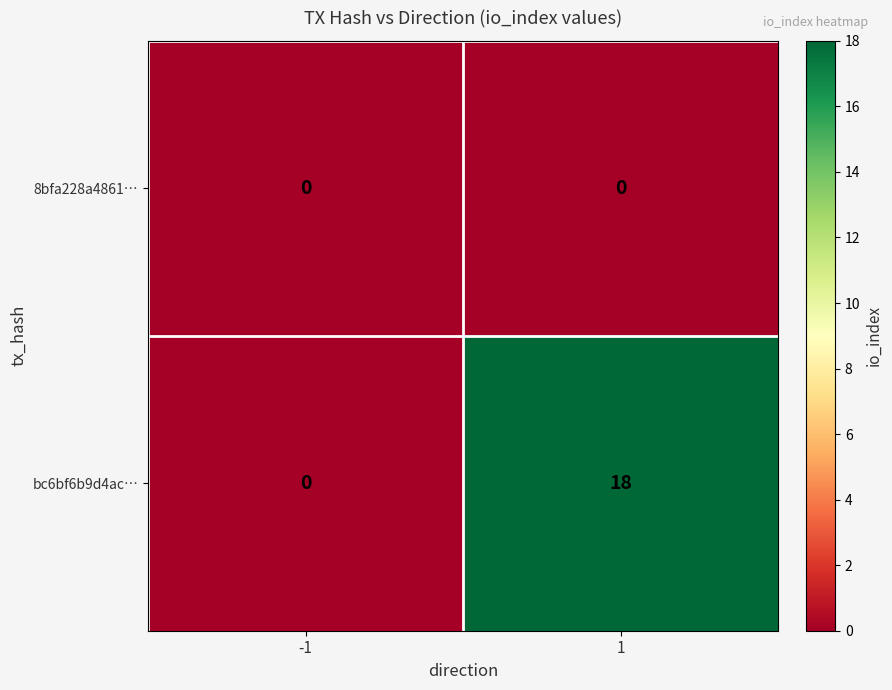

What is the average value of the bc6bf6b9d4ac… series?

9